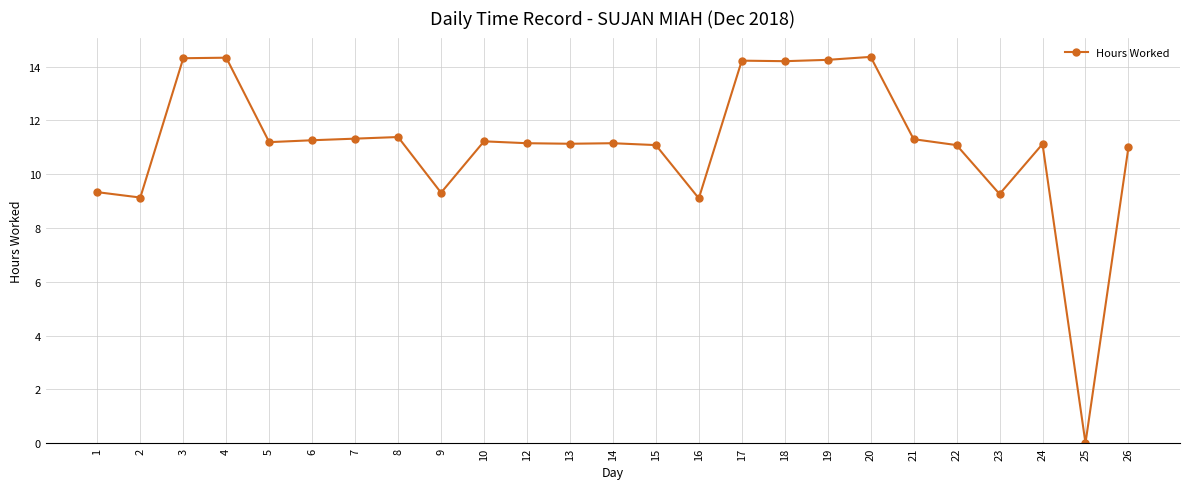

Between 21 and 2, which is larger?

21